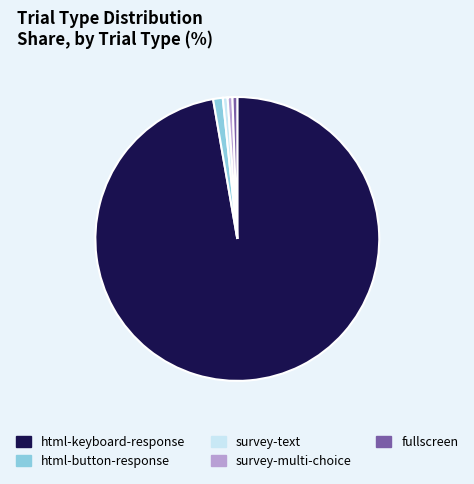

Which category has the biggest portion of the pie?

html-keyboard-response